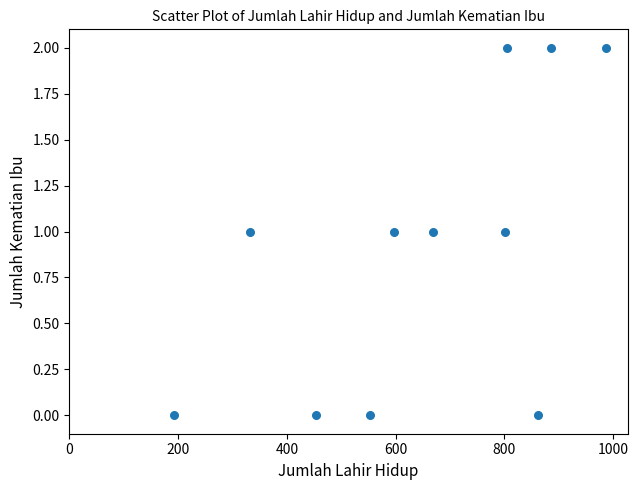

What is the range of X values (max minus min)?

795